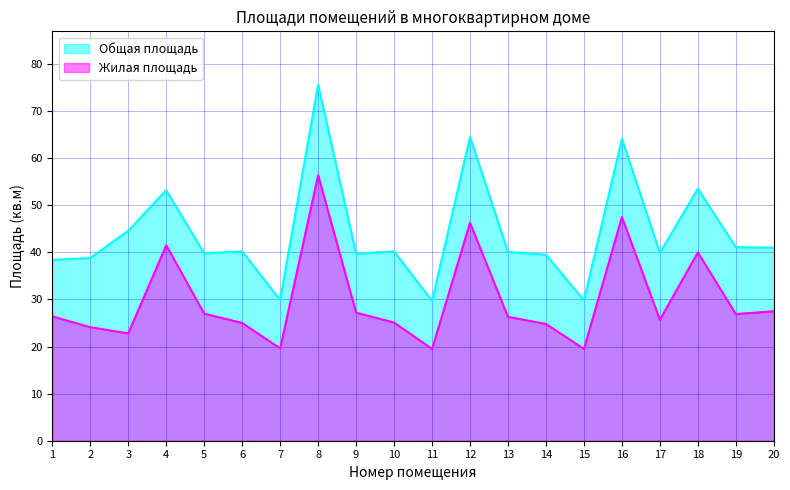

List the series in order of their peak value, lowest first.

Жилая площадь, Общая площадь